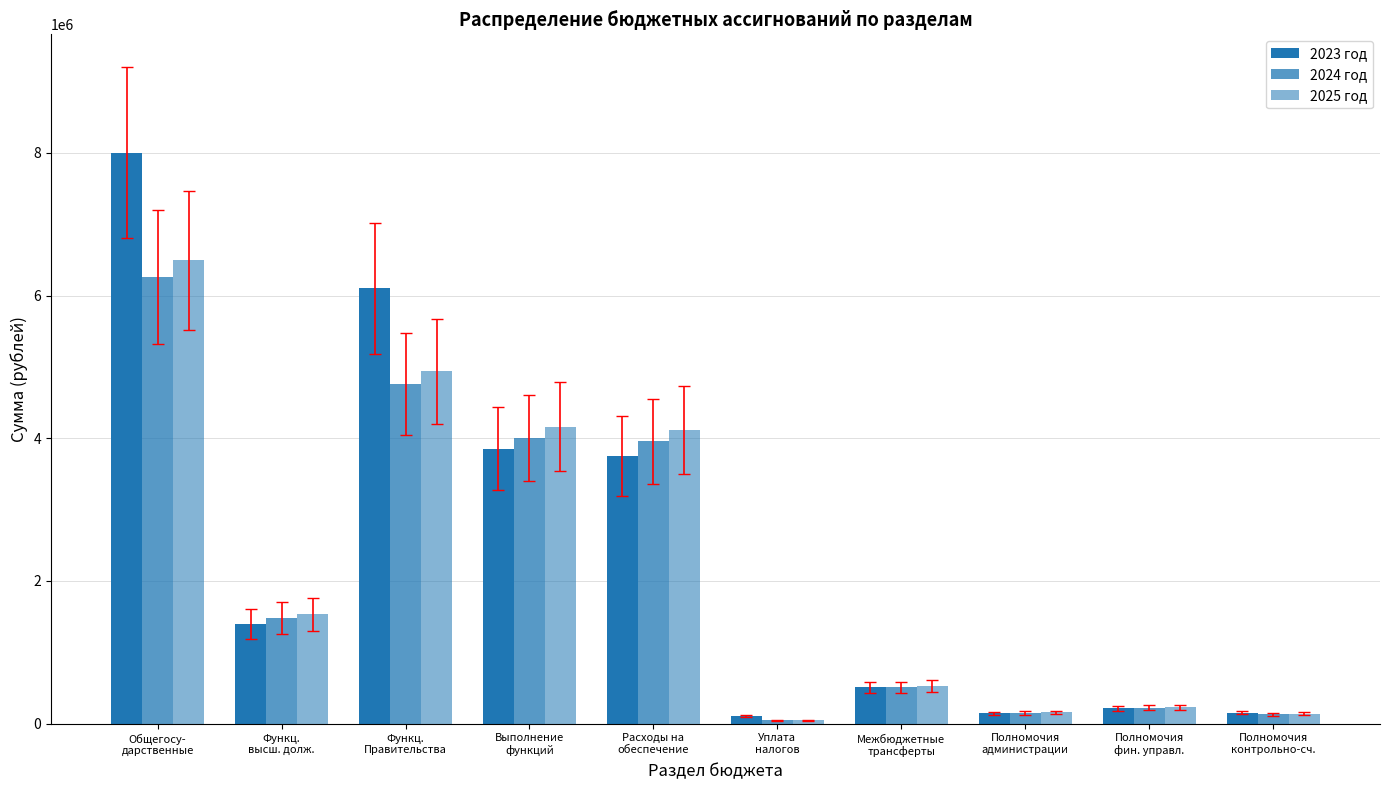

How many bars are there in each group?

3